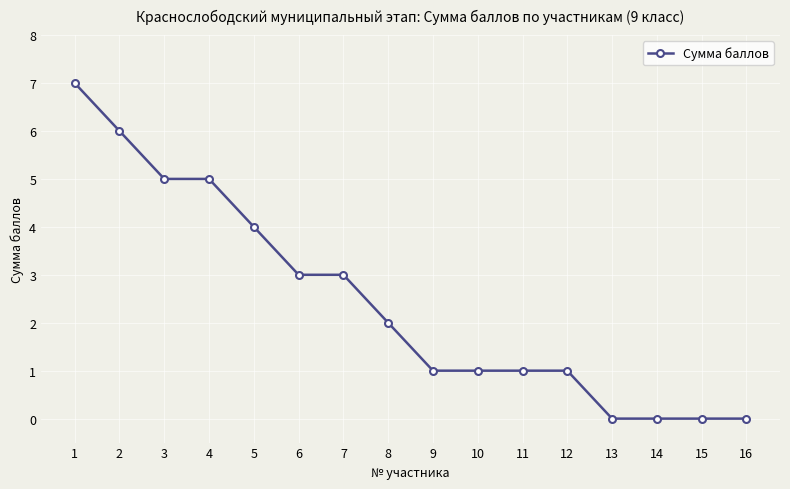

What is the maximum value shown in the chart?

7